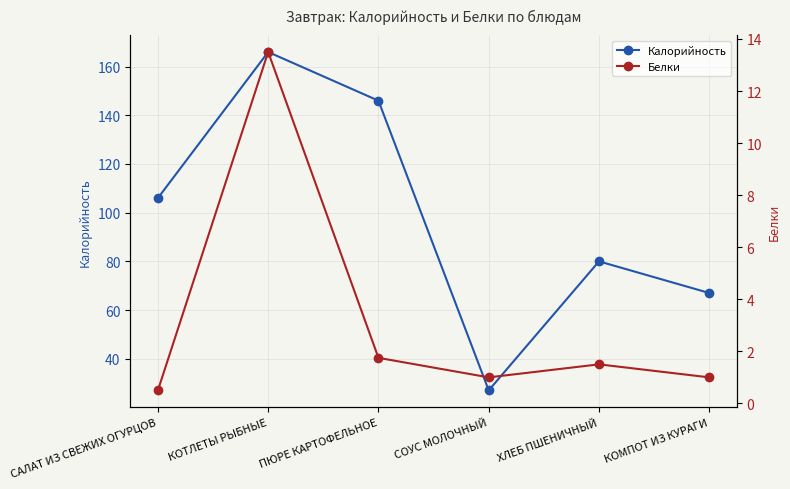

Read the Калорийность value at САЛАТ ИЗ СВЕЖИХ ОГУРЦОВ.

106